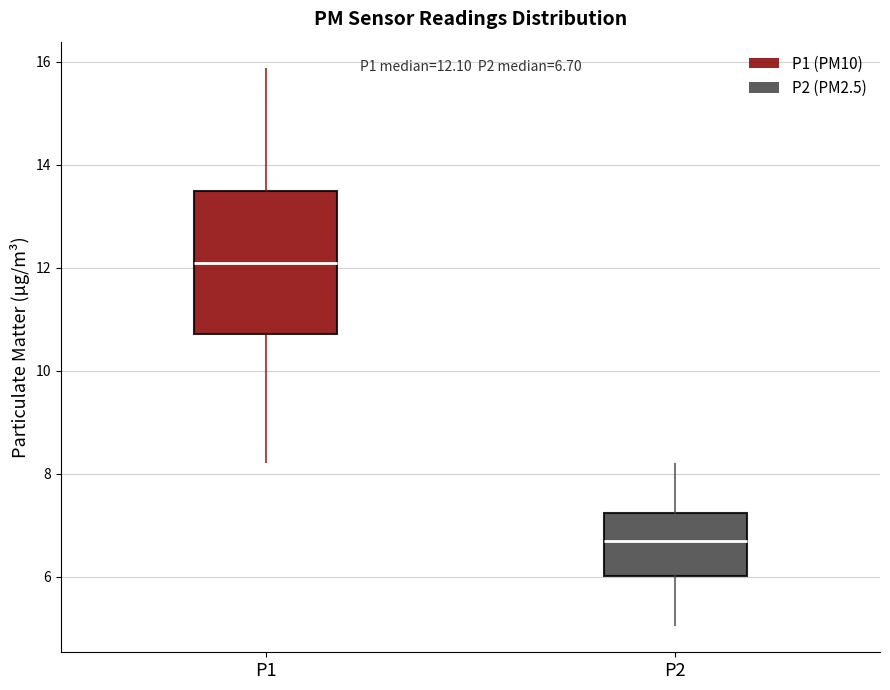

Which box is the tallest, from its lower edge to its upper edge?

P1